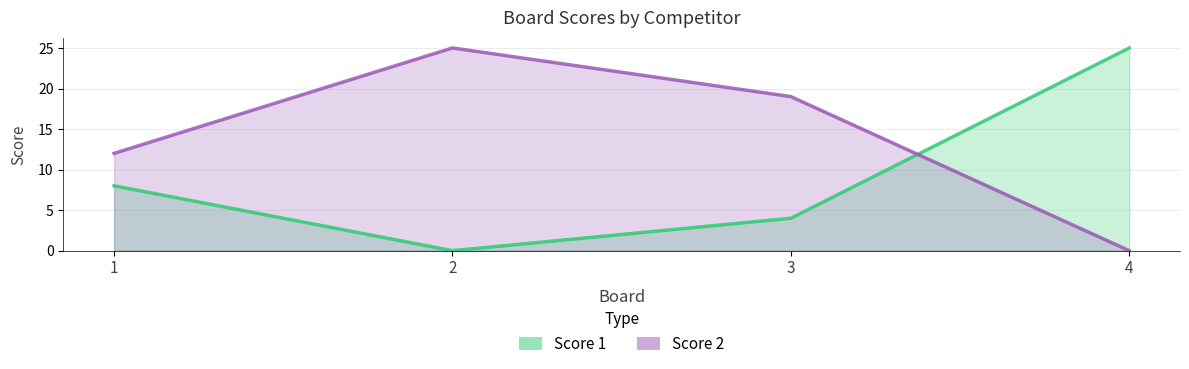

Rank the series by their average value, from highest to lowest.

Score 2, Score 1